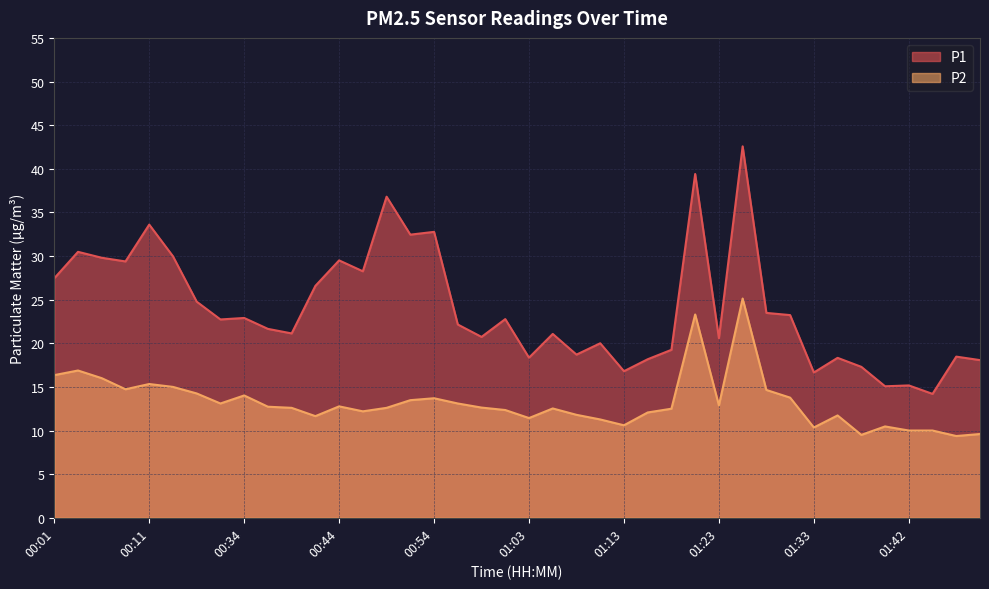

At which category is the sum across all series the highest?

01:25